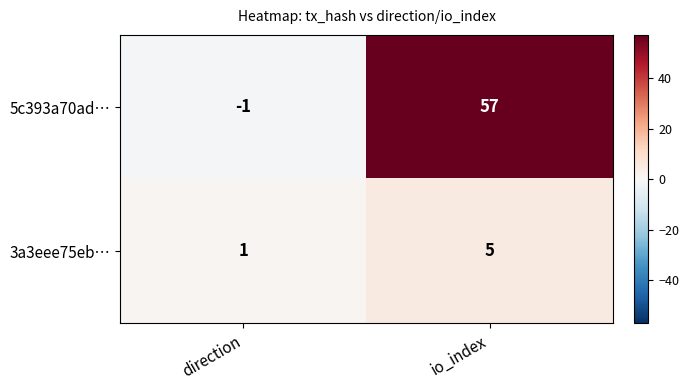

Which series has the largest total across all categories?

5c393a70ad…